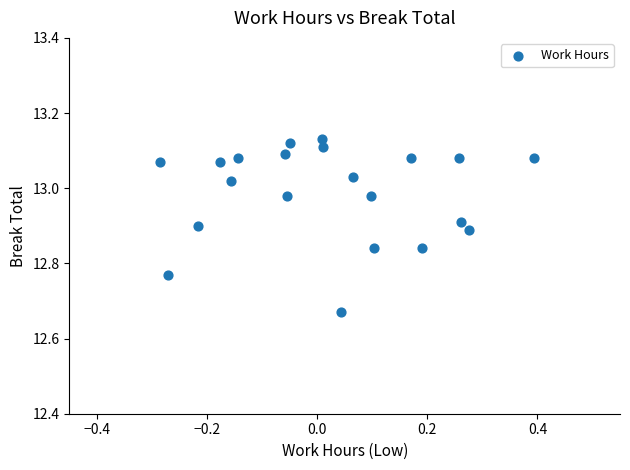

What is the range of Y values (max minus min)?

0.5